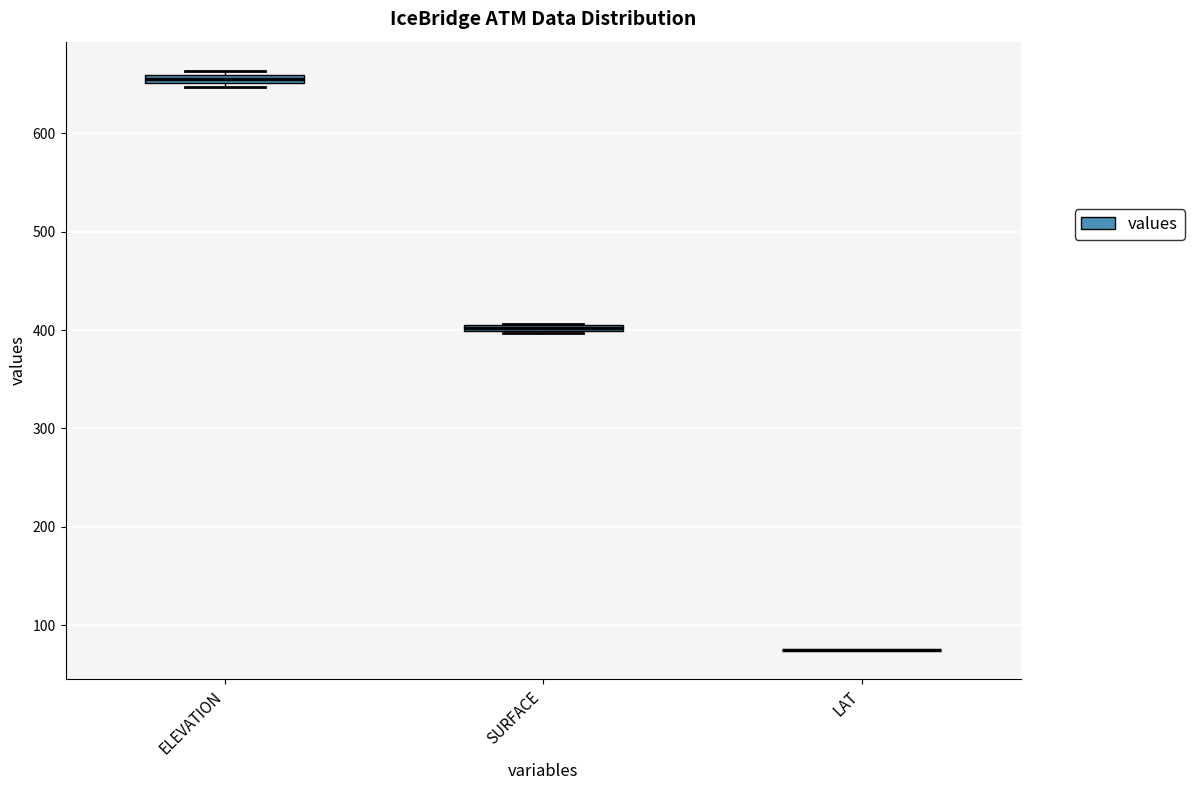

Where is the upper edge of the box for SURFACE on the y-axis? The values are not printed on the chart, so give them approximately, as read against the axis.

410